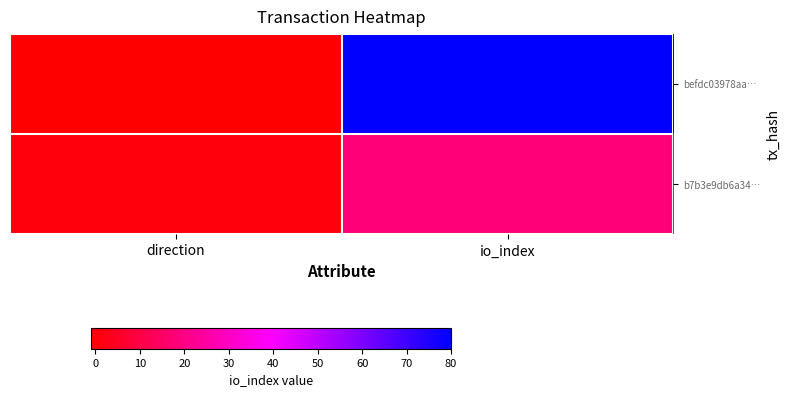

What is the minimum value shown in the chart?

-1